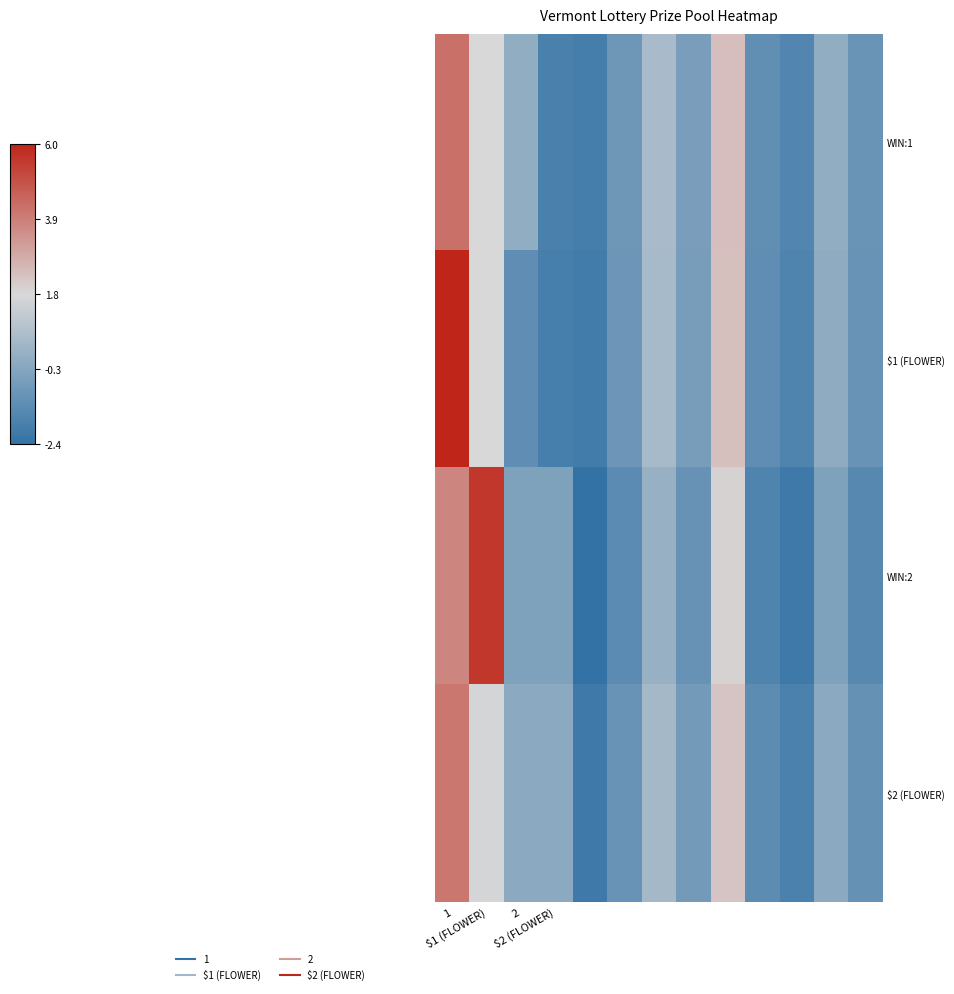

Which series has the largest range (max minus min)?

$1 (FLOWER)